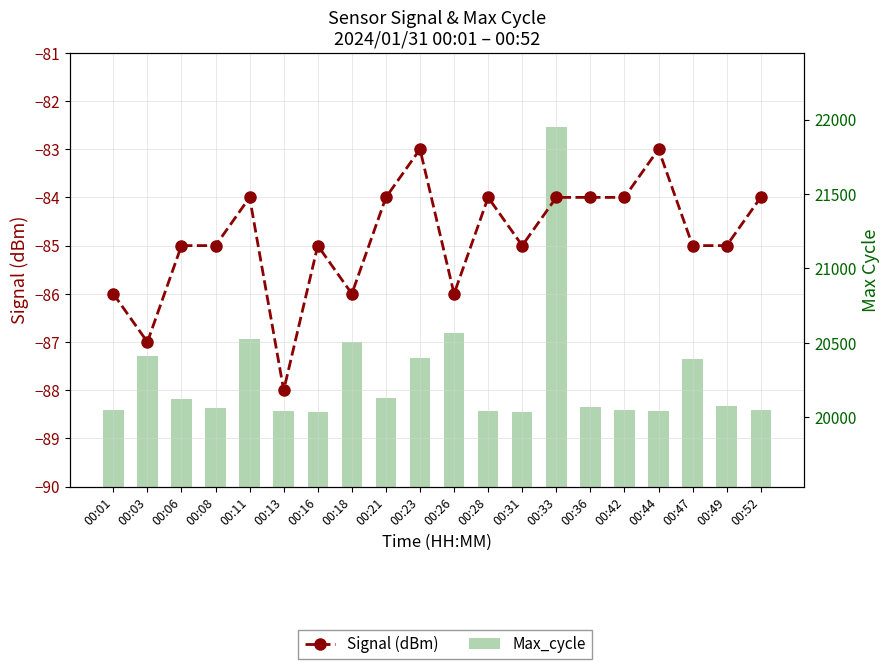

What is the sum of all Signal (dBm) values?

-1697